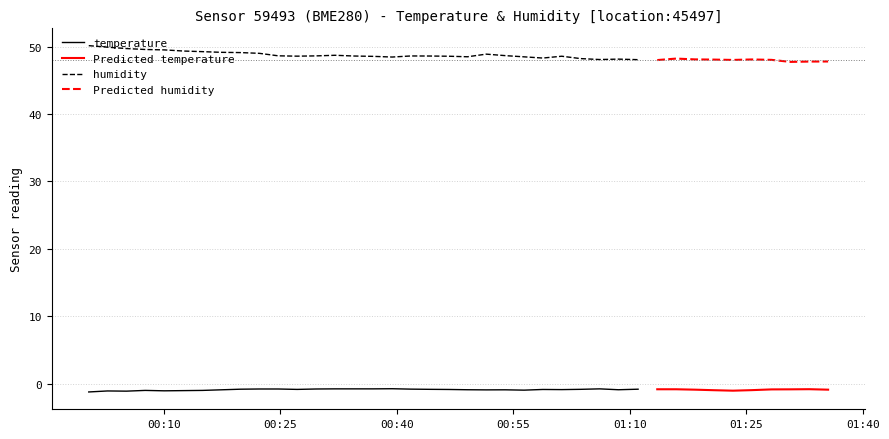

Which category has the highest value across all series?

2023-02-11T00:00:20